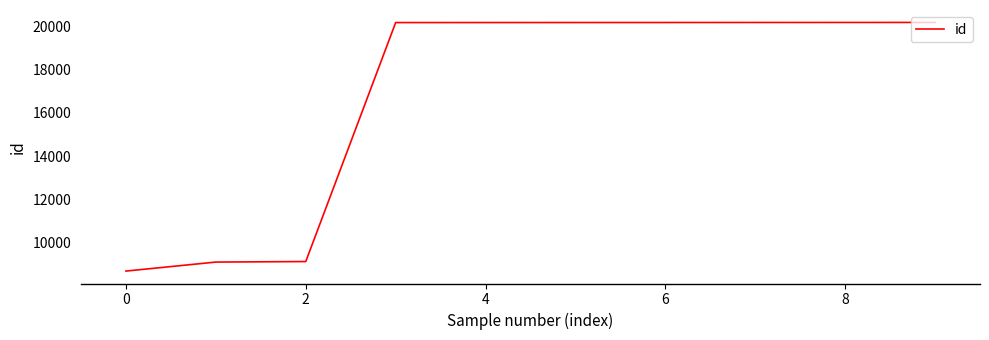

How many distinct data groups are displayed?

1